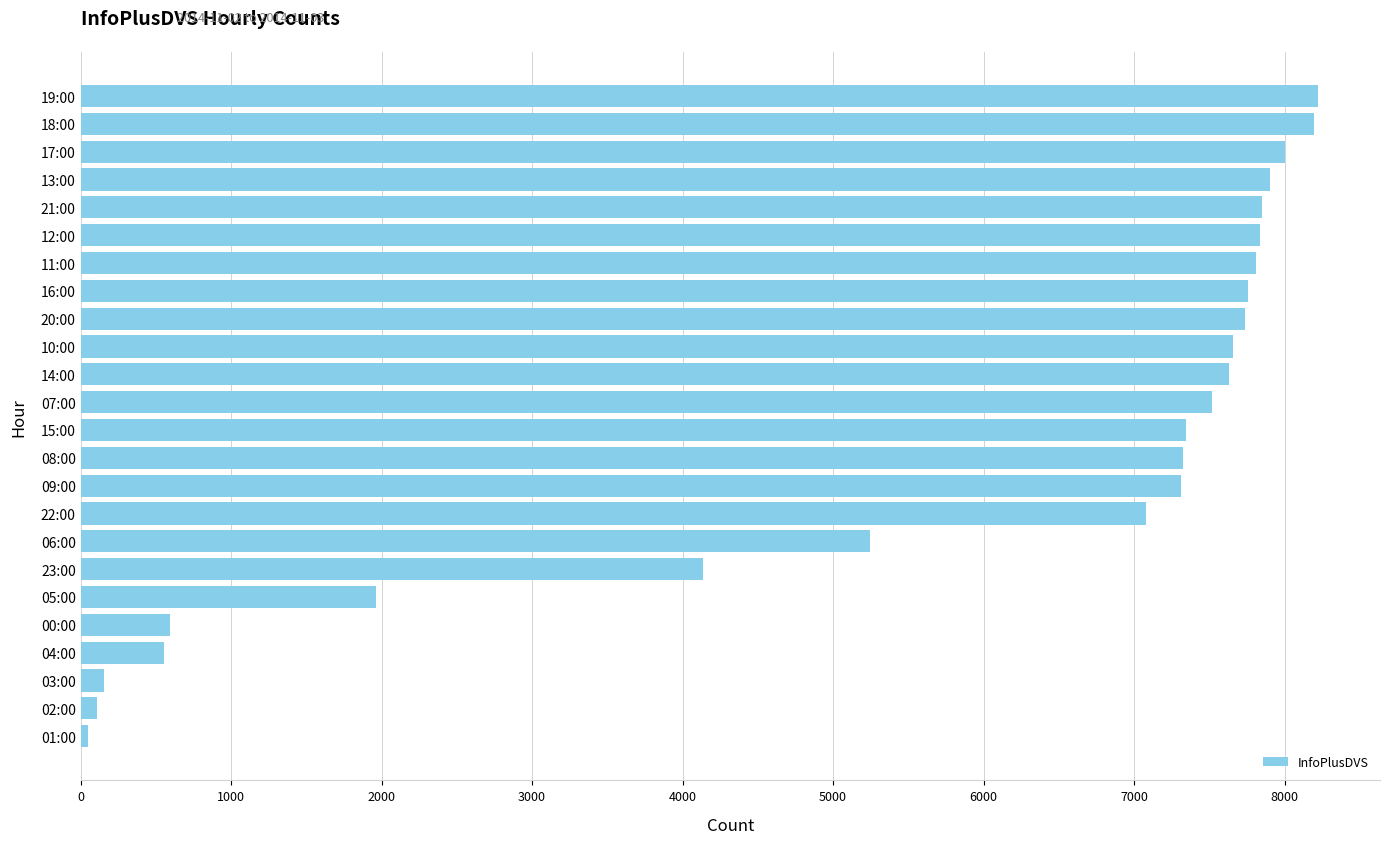

What is the maximum value shown in the chart?

8223